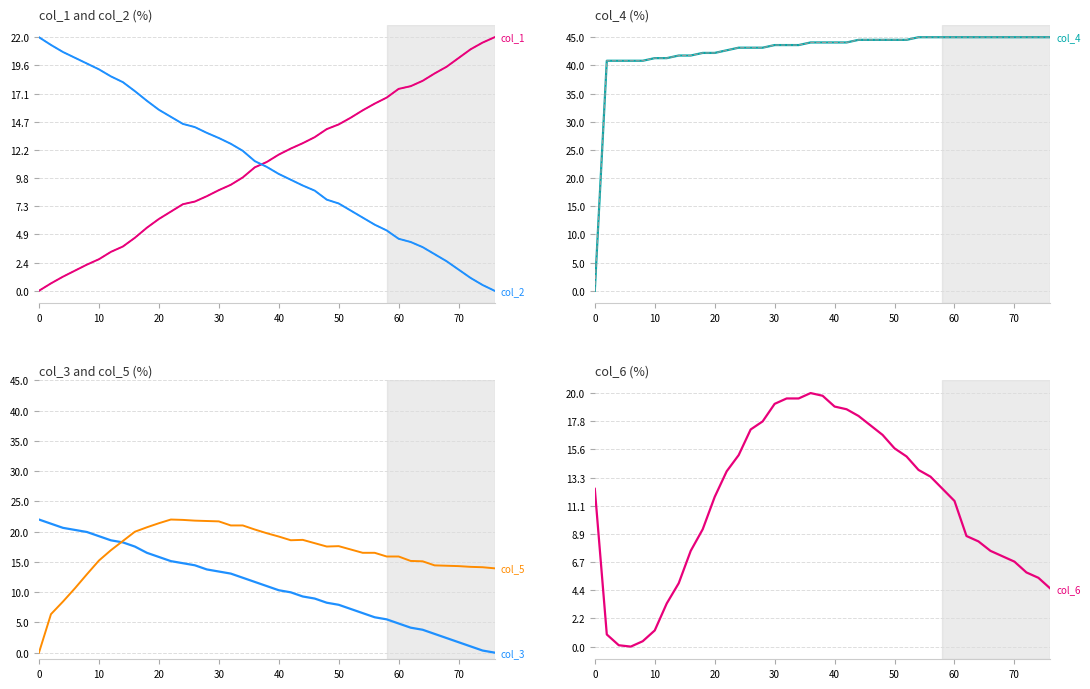

What are all the series names shown in the legend?

col_1, col_2, col_3, col_4, col_5, col_6